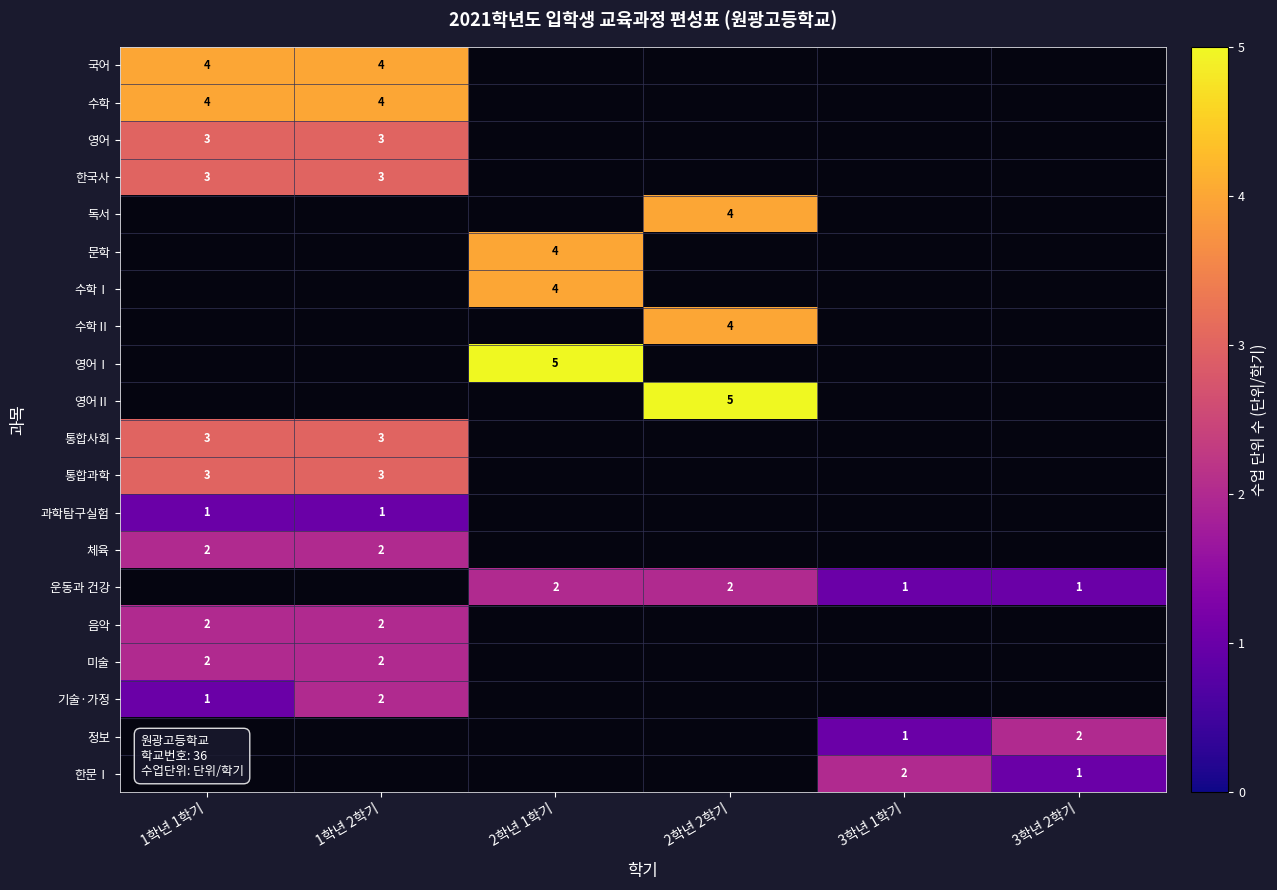

True or false: 한문Ⅰ has a value of 1 at 3학년 2학기.

True